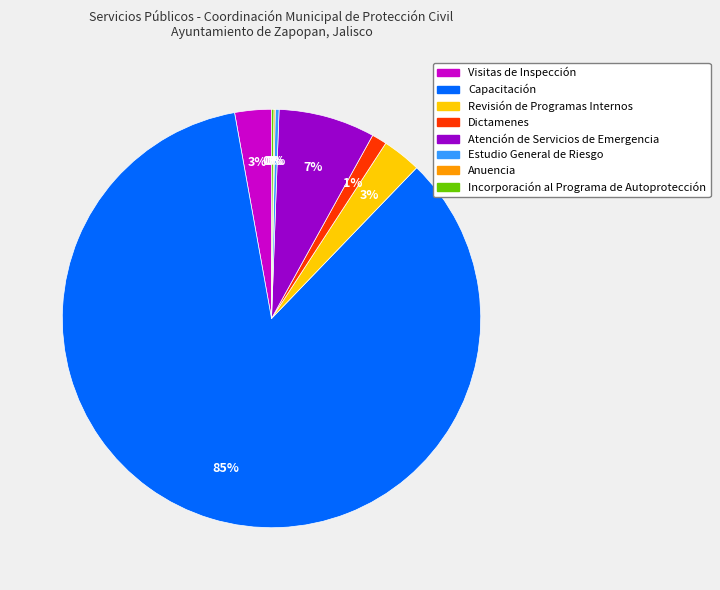

Is it true that Dictamenes is 1% of the pie?

True